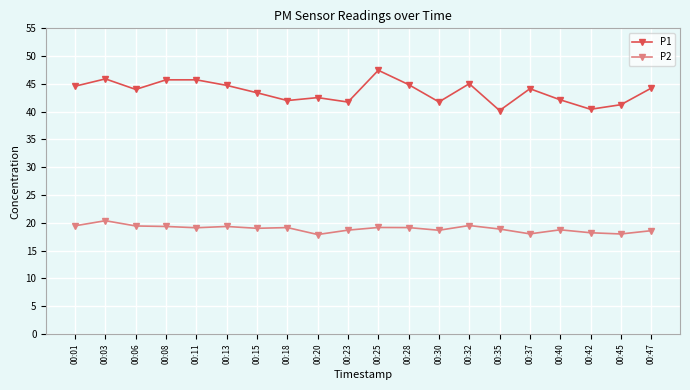

What is the highest value of the P1 series?

47.5